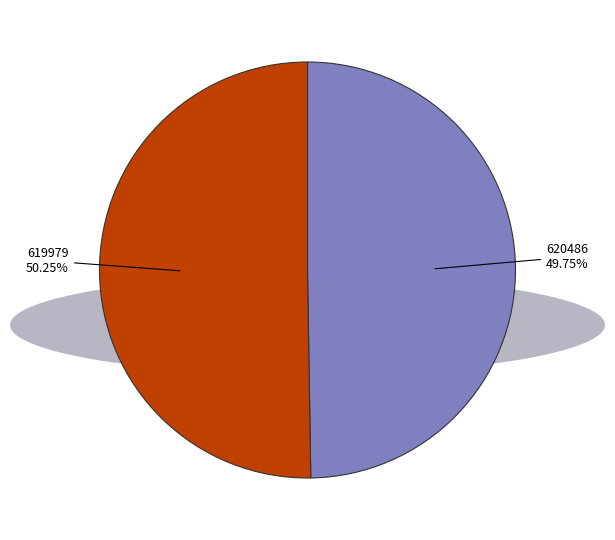

Is it true that 619979 is 63% of the pie?

False